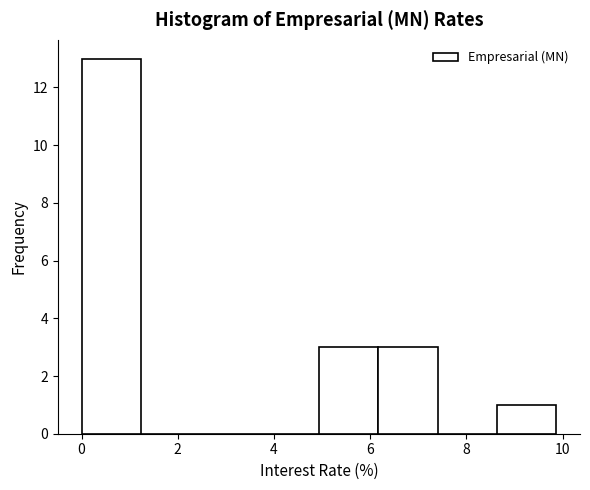

Reading left to right, transcribe this chart: for each bar, give the range it covers on the x-axis and its height. Neither the bar edges nor the heights are printed on the chart, so give them approximately, as read against the axes.

0.0 to 1.2: 13
1.2 to 2.4: 0
2.4 to 3.8: 0
3.8 to 5.0: 0
5.0 to 6.2: 3
6.2 to 7.4: 3
7.4 to 8.6: 0
8.6 to 9.8: 1